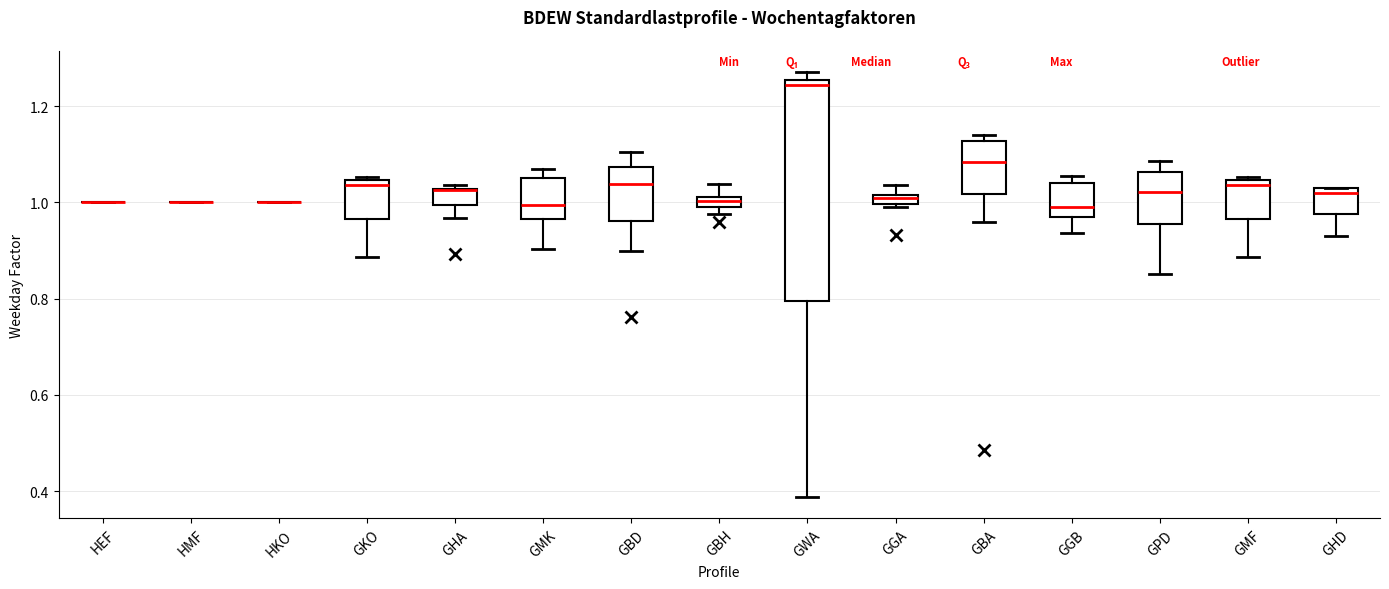

Which box is the tallest, from its lower edge to its upper edge?

GWA